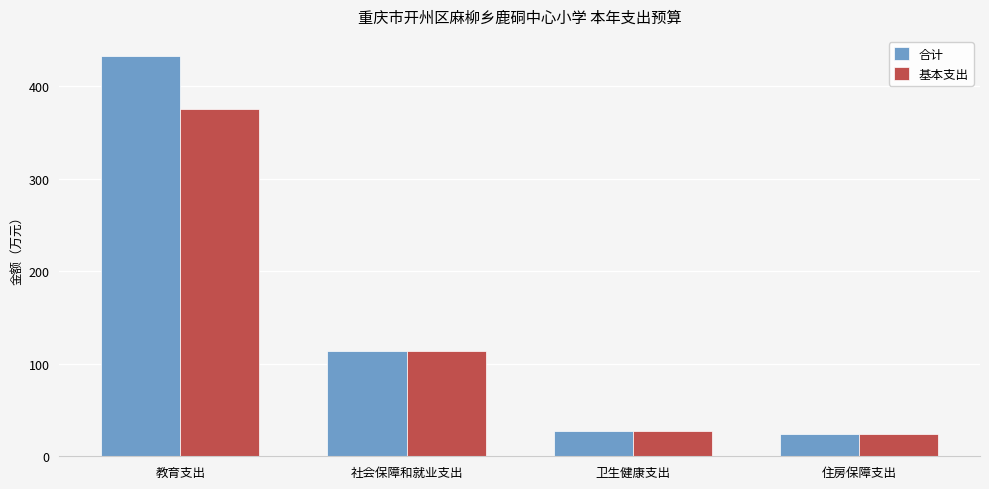

Which series has the largest total across all categories?

合计